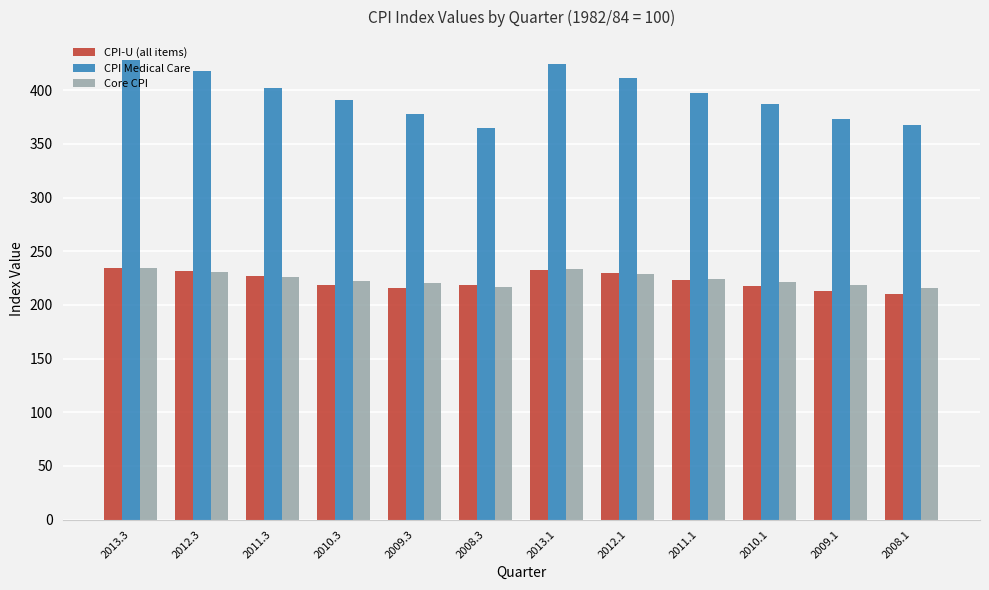

How many values in the CPI-U (all items) series exceed 223?

6